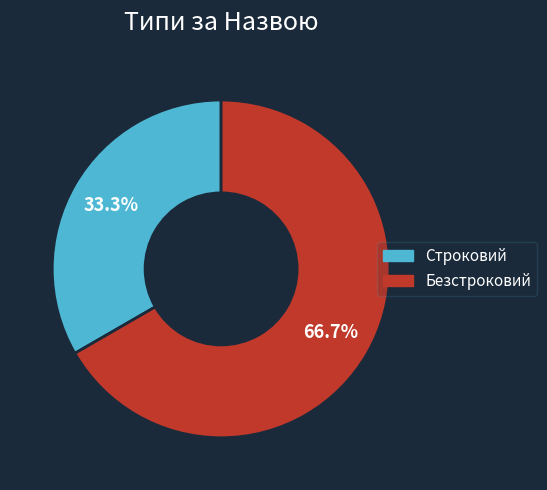

To the nearest percent, what percentage of the pie is Безстроковий?

67%